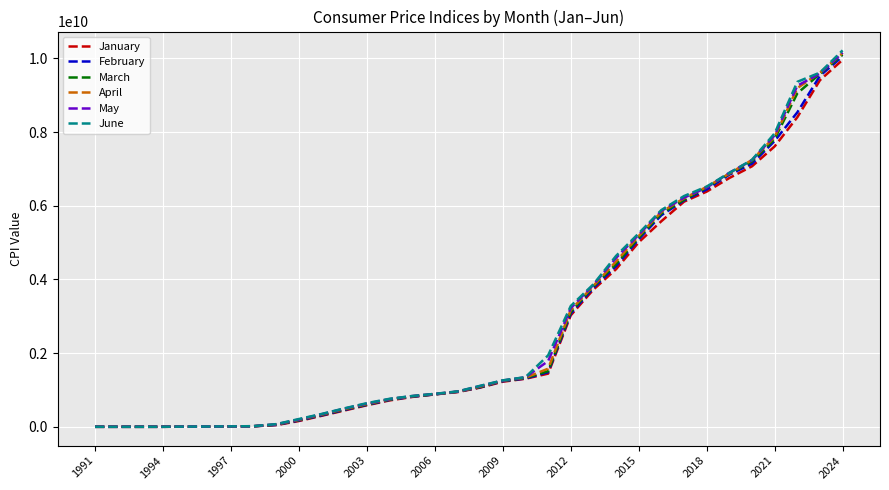

Which series has the largest range (max minus min)?

June